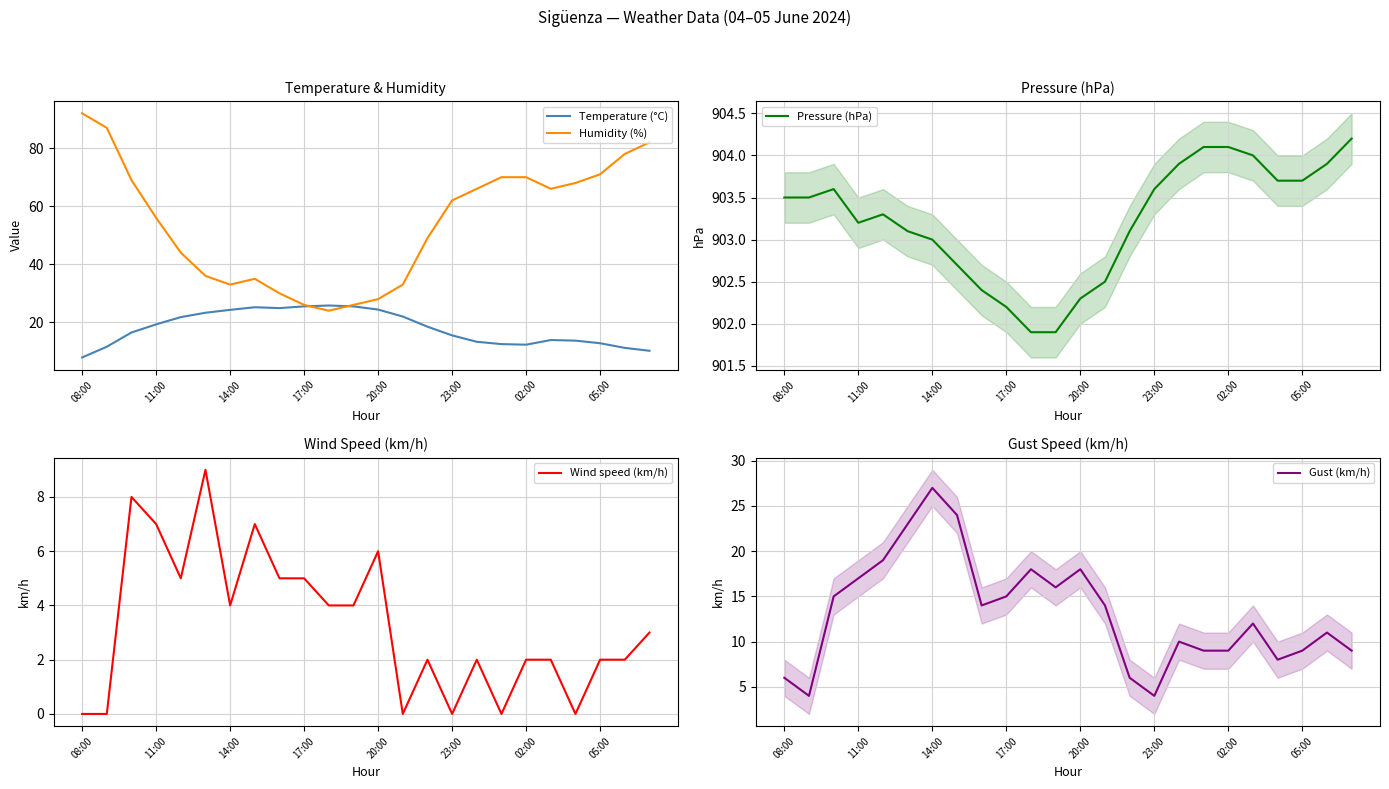

Which category has the highest value in the Humidity (%) series?

08:00